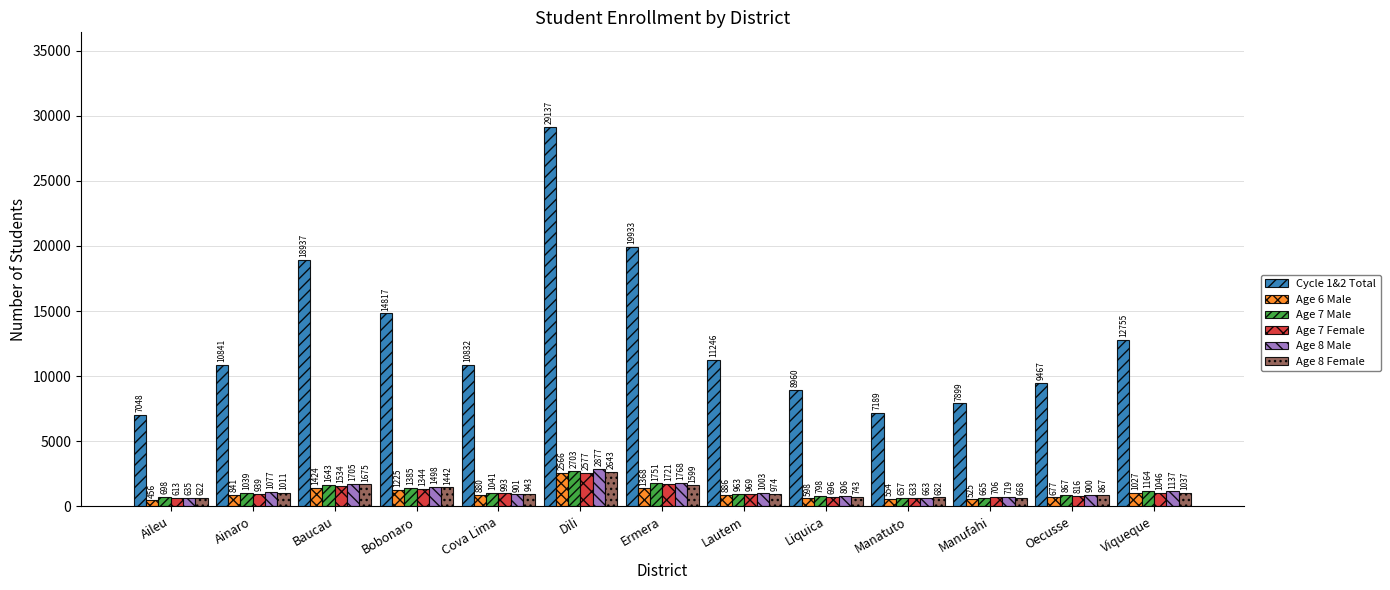

Where is Age 8 Female nearest to the value 1632?

Ermera